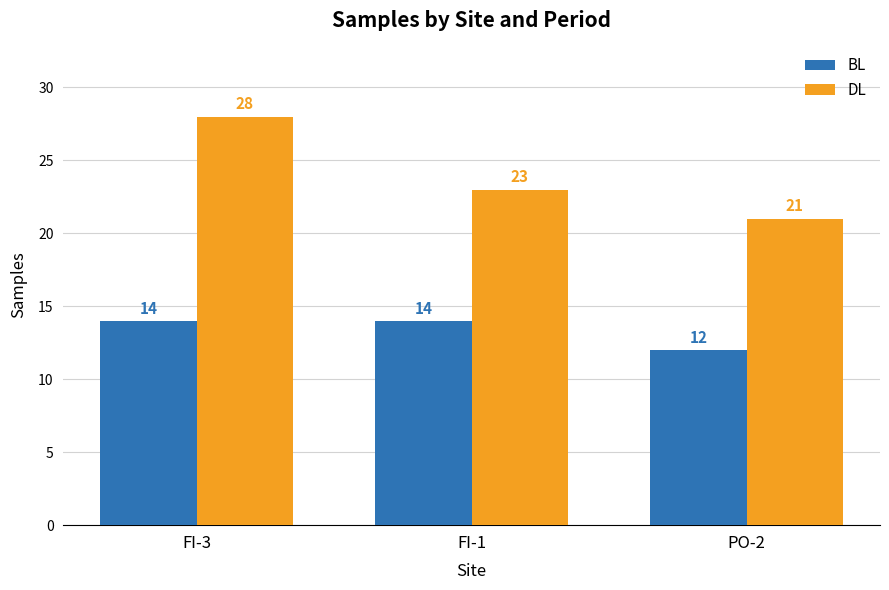

List the series in order of their overall mean, highest first.

DL, BL